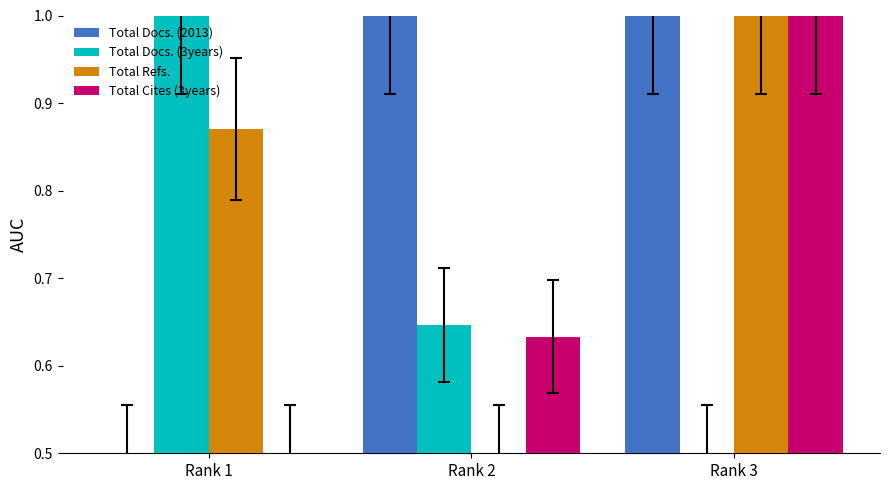

What is the difference between the highest and lowest values at Rank 1?

0.5